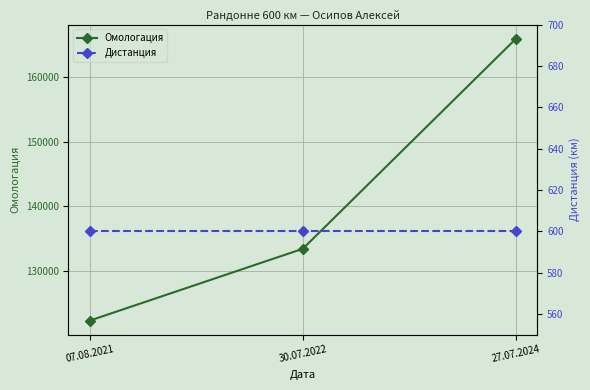

What is the sum of all Омологация values?

421682